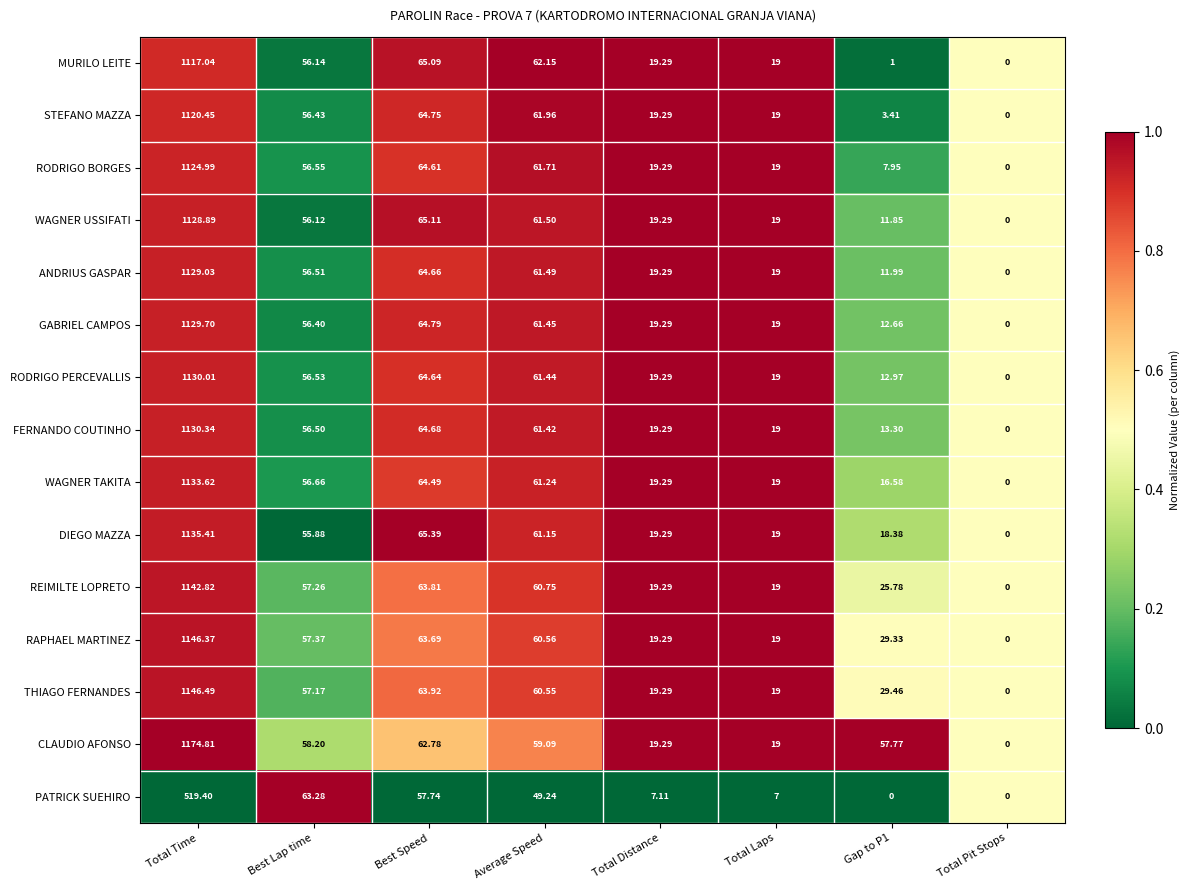

Rank the series by their maximum value, from highest to lowest.

CLAUDIO AFONSO, THIAGO FERNANDES, RAPHAEL MARTINEZ, REIMILTE LOPRETO, DIEGO MAZZA, WAGNER TAKITA, FERNANDO COUTINHO, RODRIGO PERCEVALLIS, GABRIEL CAMPOS, ANDRIUS GASPAR, WAGNER USSIFATI, RODRIGO BORGES, STEFANO MAZZA, MURILO LEITE, PATRICK SUEHIRO